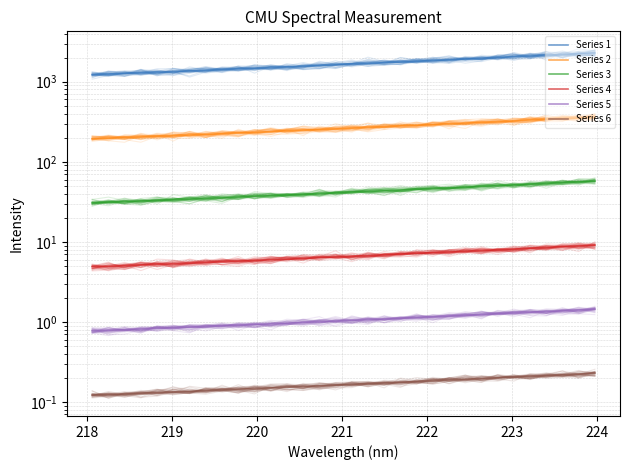

List the series in order of their peak value, lowest first.

Series 6, Series 5, Series 4, Series 3, Series 2, Series 1